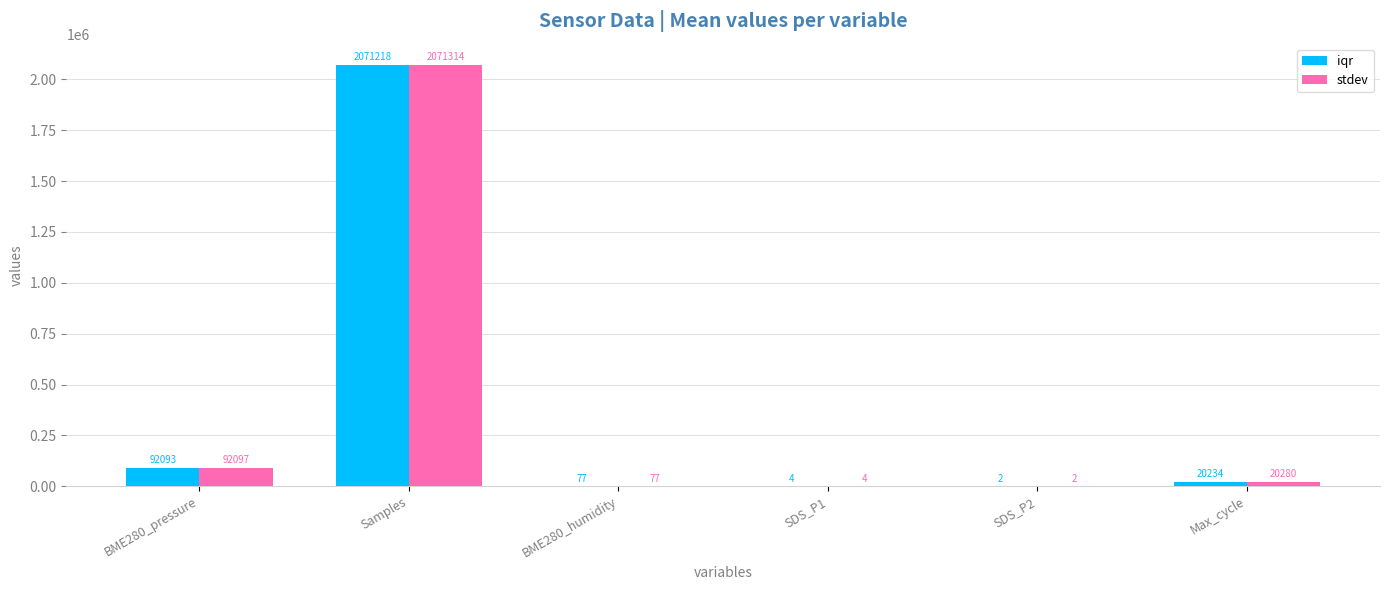

Which series has the largest total across all categories?

stdev